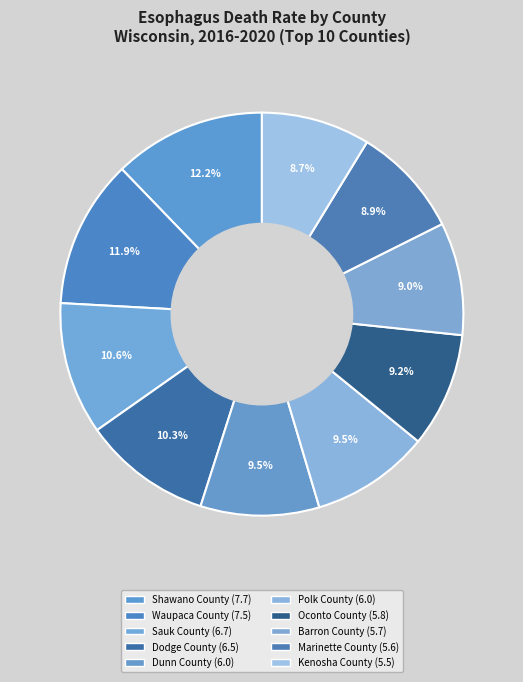

To the nearest percent, what is the difference between the Kenosha County and Waupaca County slice percentages?

3%